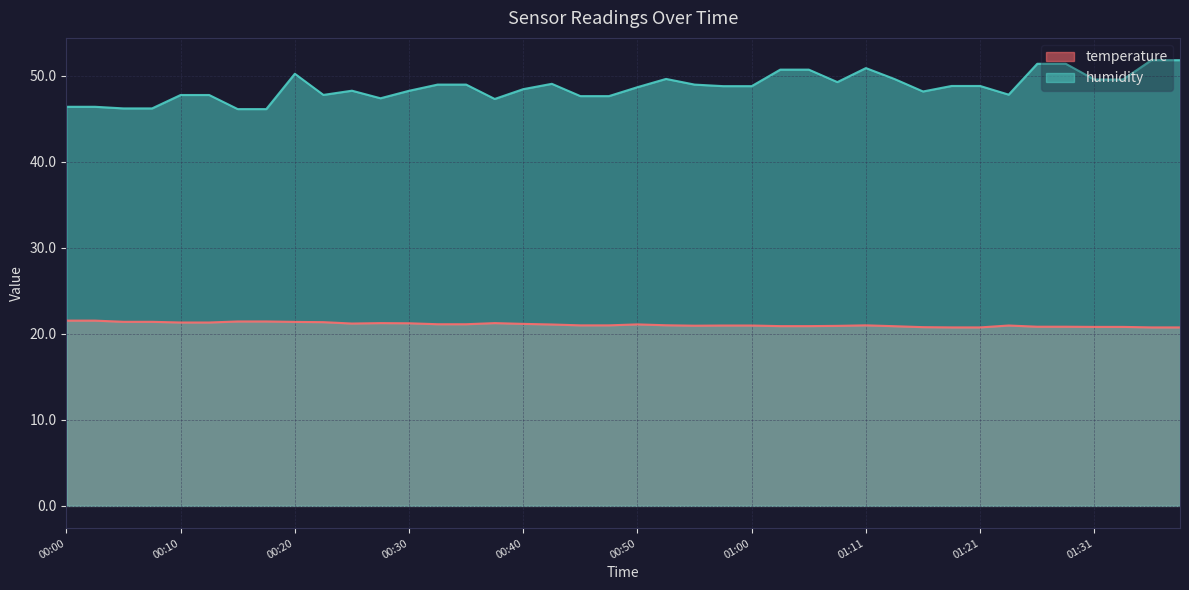

What is the difference between the humidity values at 00:07 and 00:10?

1.6